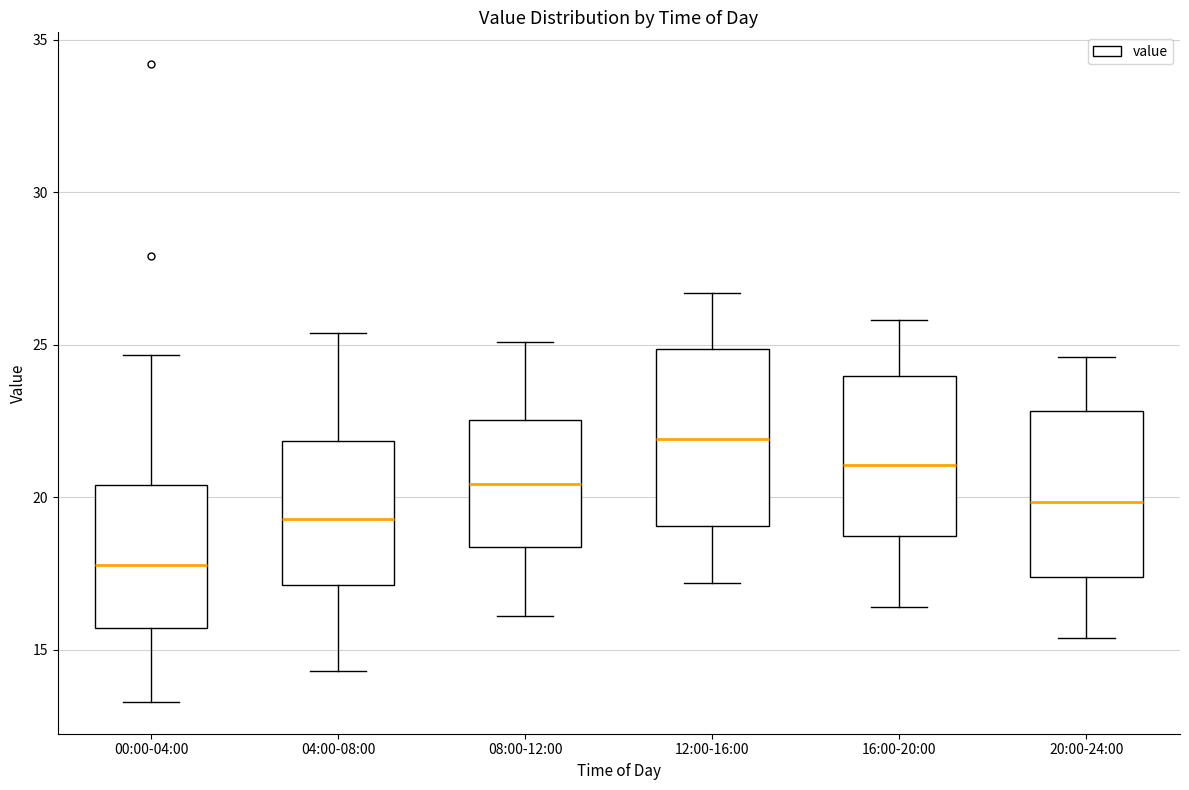

Where is the lower edge of the box for 20:00-24:00 on the y-axis? The values are not printed on the chart, so give them approximately, as read against the axis.

17.5